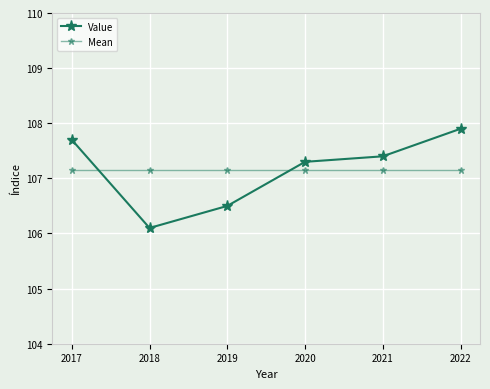

Count the number of categories in the chart.

6